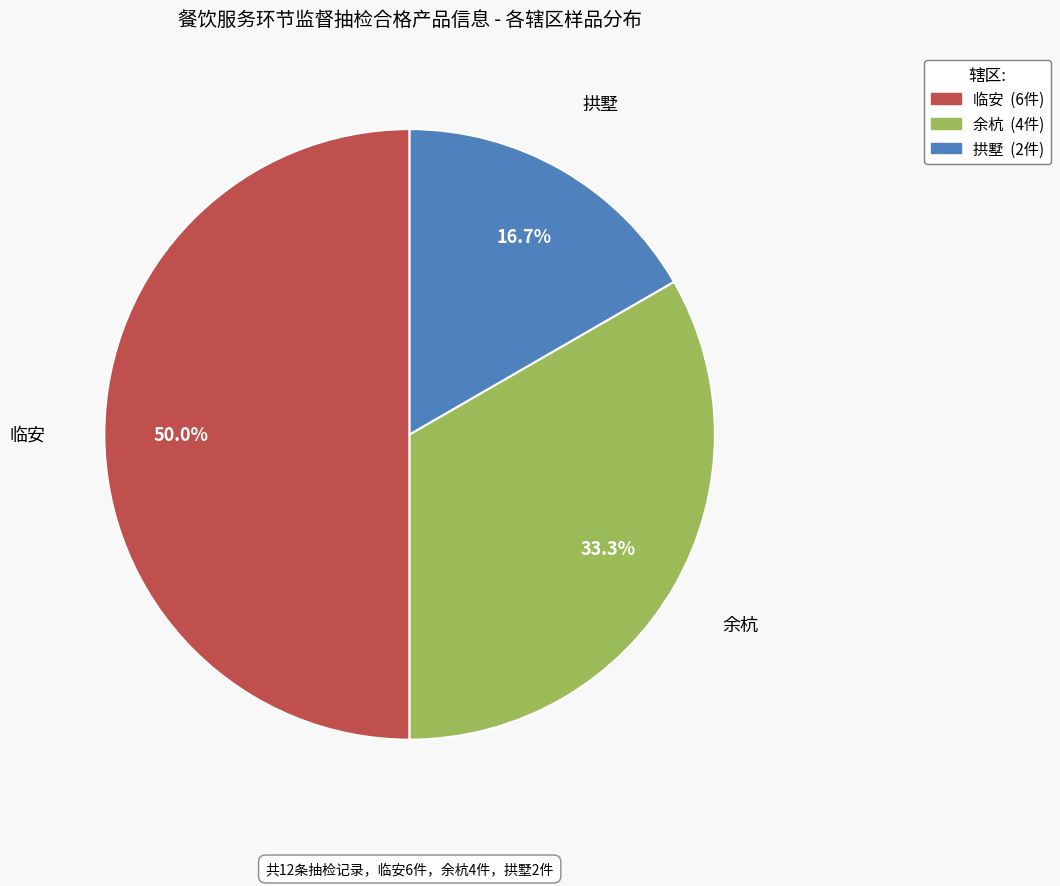

How much of the chart is everything except 余杭?

66.7%